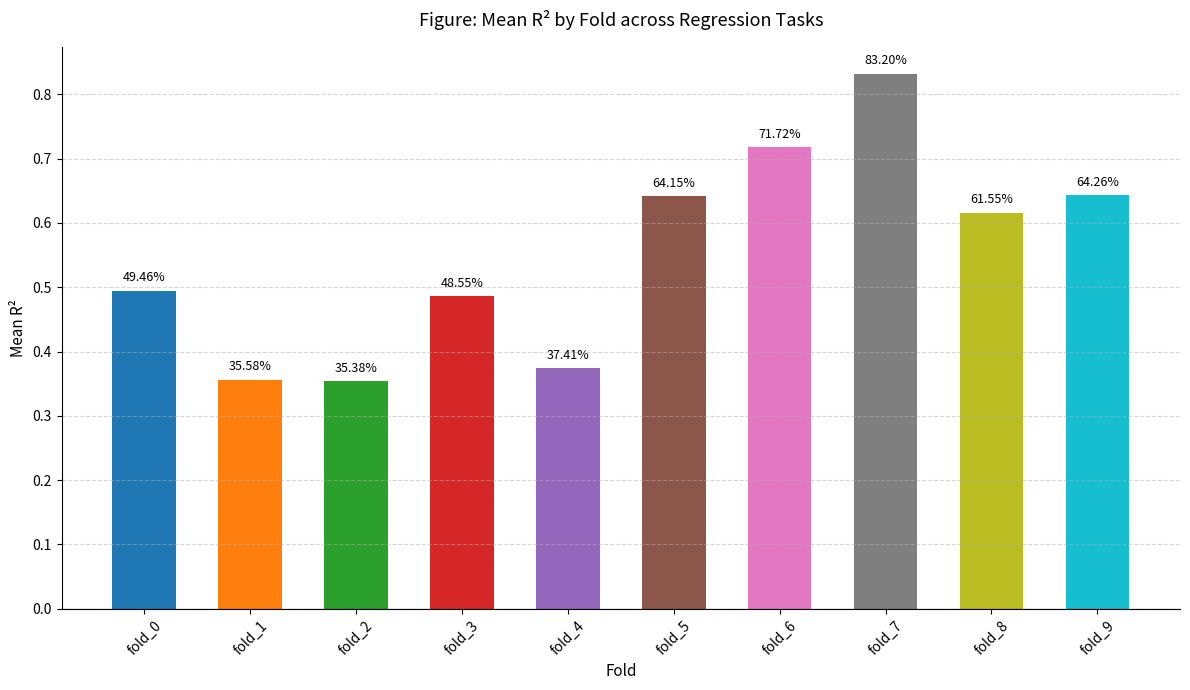

How many bars are there in total?

10